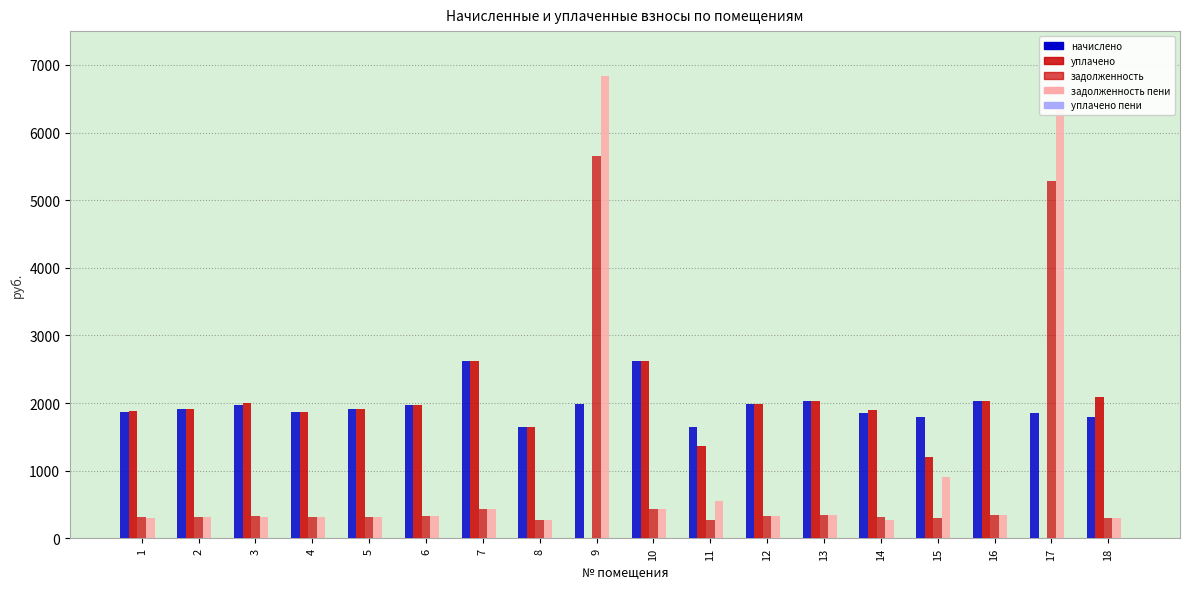

How many data points does each series have?

18